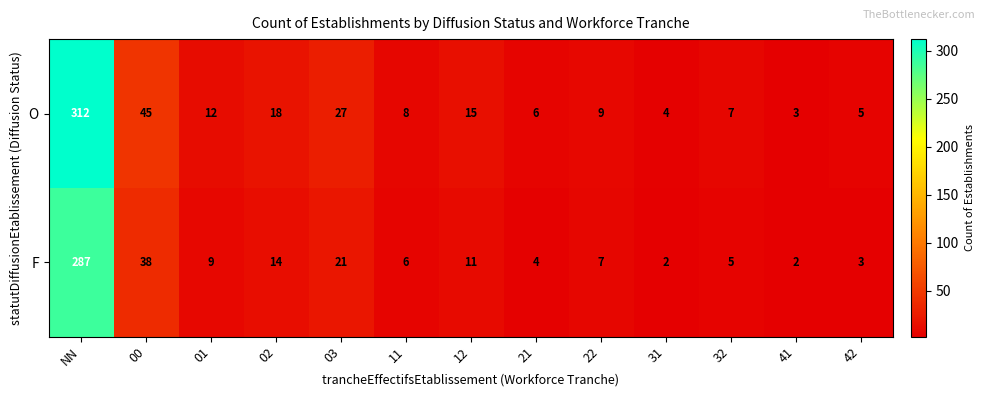

What is the average value of the F series?

31